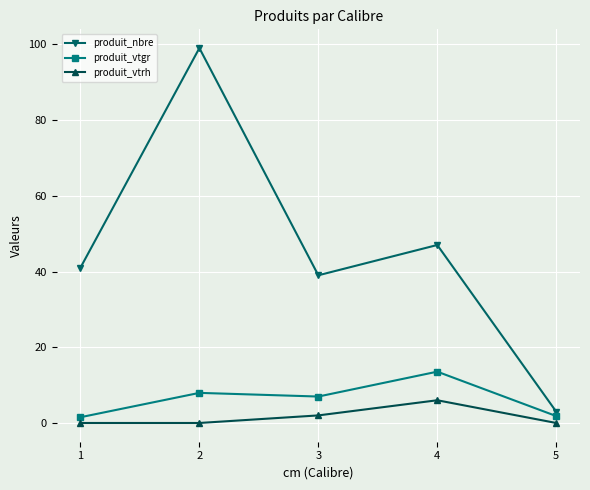

The produit_vtgr series shows 12.0 at 2. True or false?

False